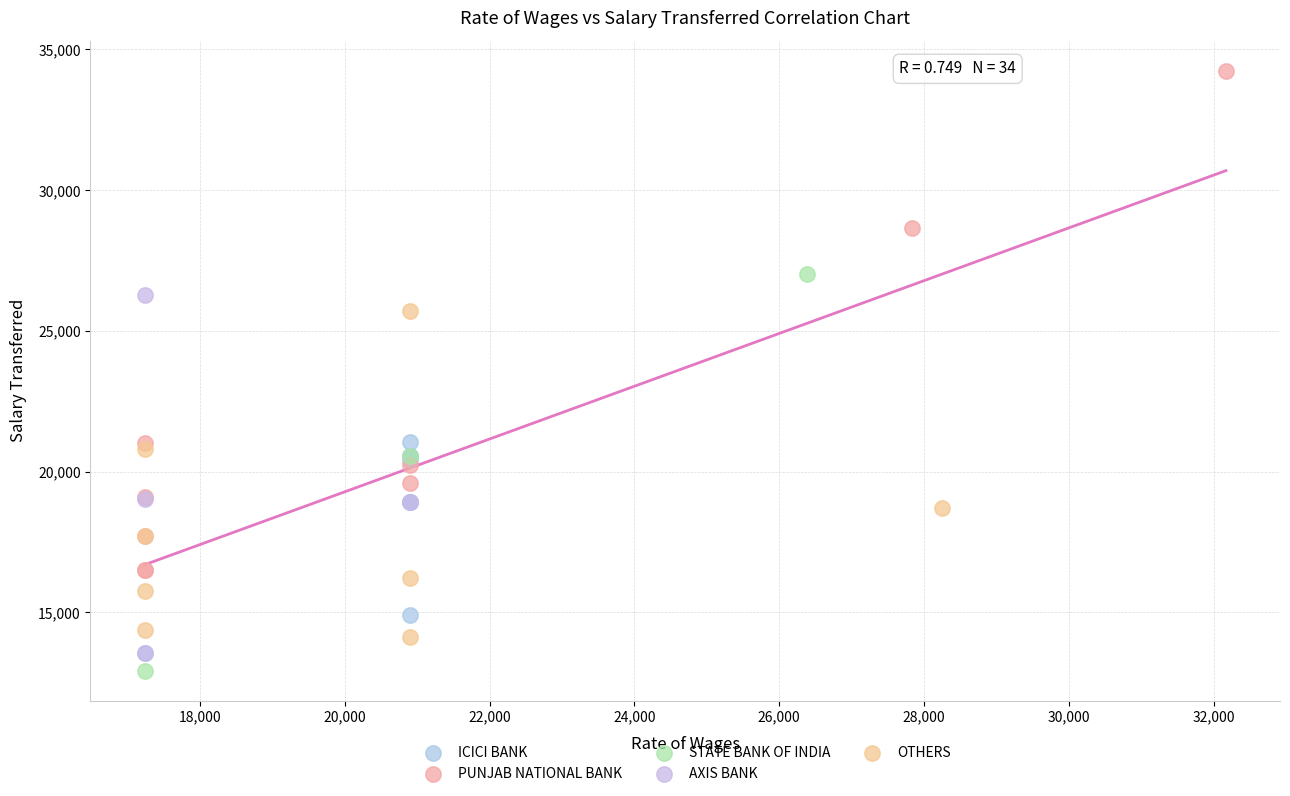

Which series contains the lowest Y value?

STATE BANK OF INDIA